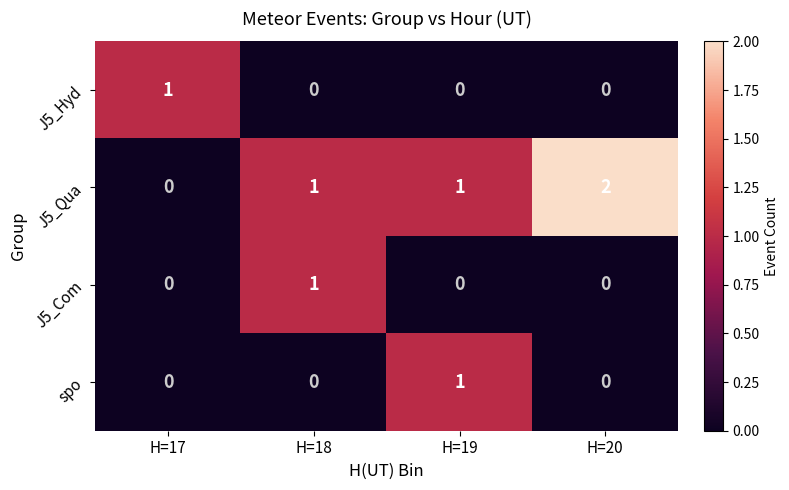

Reading left to right, extract all data points from this chart.

J5_Hyd: 1	0	0	0
J5_Qua: 0	1	1	2
J5_Com: 0	1	0	0
spo: 0	0	1	0